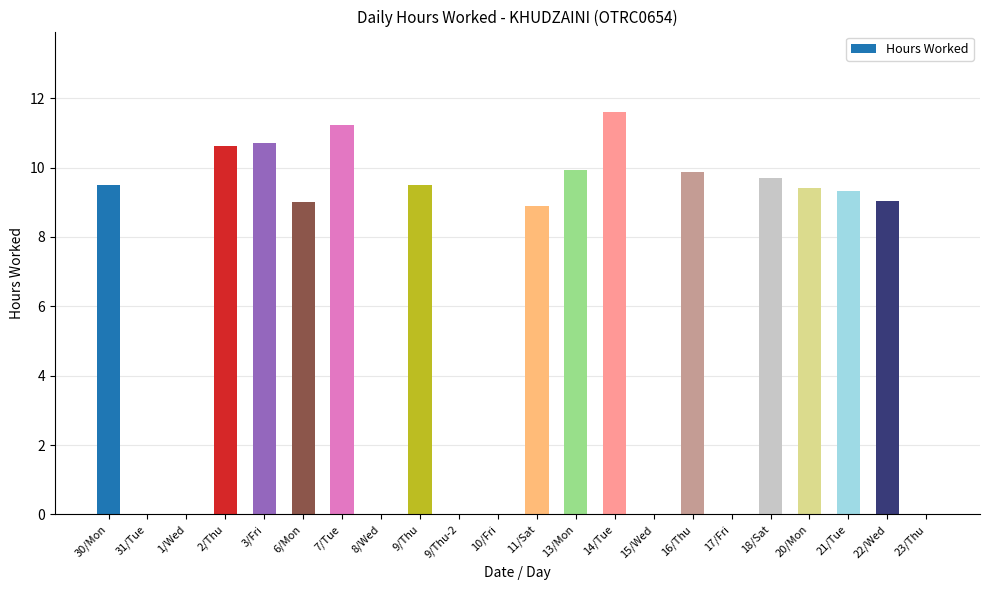

Are the bars horizontal?

No